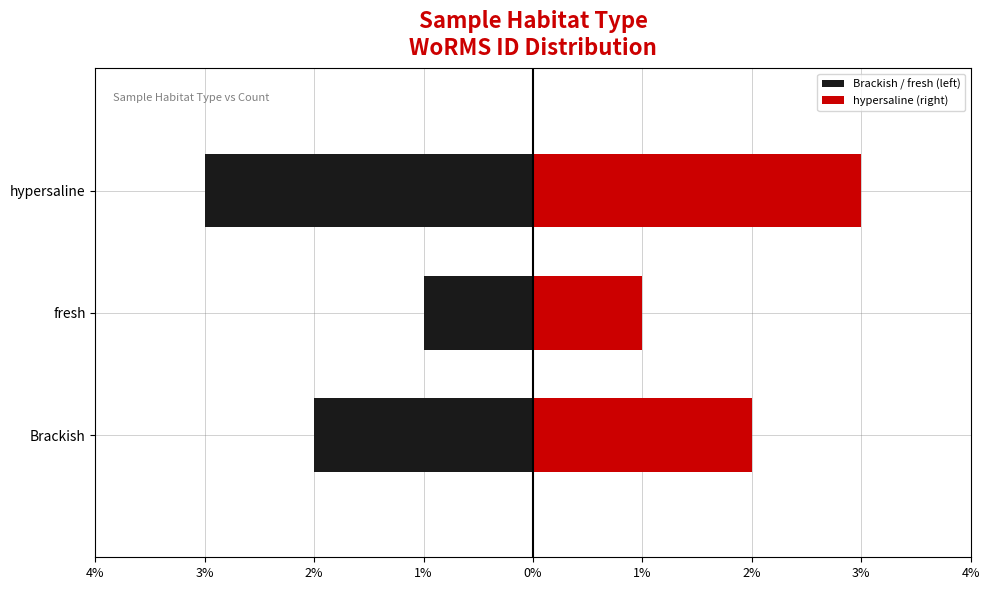

Count the hypersaline (right) values in the range 1 to 3.

3